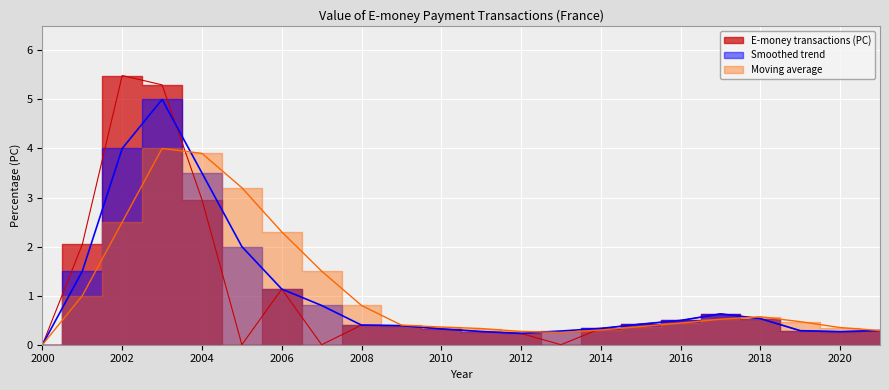

Reading left to right, list all the values displayed in this chart.

E-money transactions (PC): 2000=0.0	2001=2.0	2002=5.5	2003=5.3	2004=3.0	2005=0.0	2006=1.1	2007=0.0	2008=0.4	2009=0.4	2010=0.3	2011=0.3	2012=0.2	2013=0.0	2014=0.3	2015=0.4	2016=0.5	2017=0.6	2018=0.5	2019=0.3	2020=0.3	2021=0.3
Smoothed trend: 2000=0.0	2001=1.5	2002=4.0	2003=5.0	2004=3.5	2005=2.0	2006=1.1	2007=0.8	2008=0.4	2009=0.4	2010=0.3	2011=0.3	2012=0.2	2013=0.3	2014=0.3	2015=0.4	2016=0.5	2017=0.6	2018=0.5	2019=0.3	2020=0.3	2021=0.3
Moving average: 2000=0.0	2001=1.0	2002=2.5	2003=4.0	2004=3.9	2005=3.2	2006=2.3	2007=1.5	2008=0.8	2009=0.4	2010=0.4	2011=0.3	2012=0.3	2013=0.2	2014=0.3	2015=0.4	2016=0.4	2017=0.5	2018=0.6	2019=0.5	2020=0.3	2021=0.3